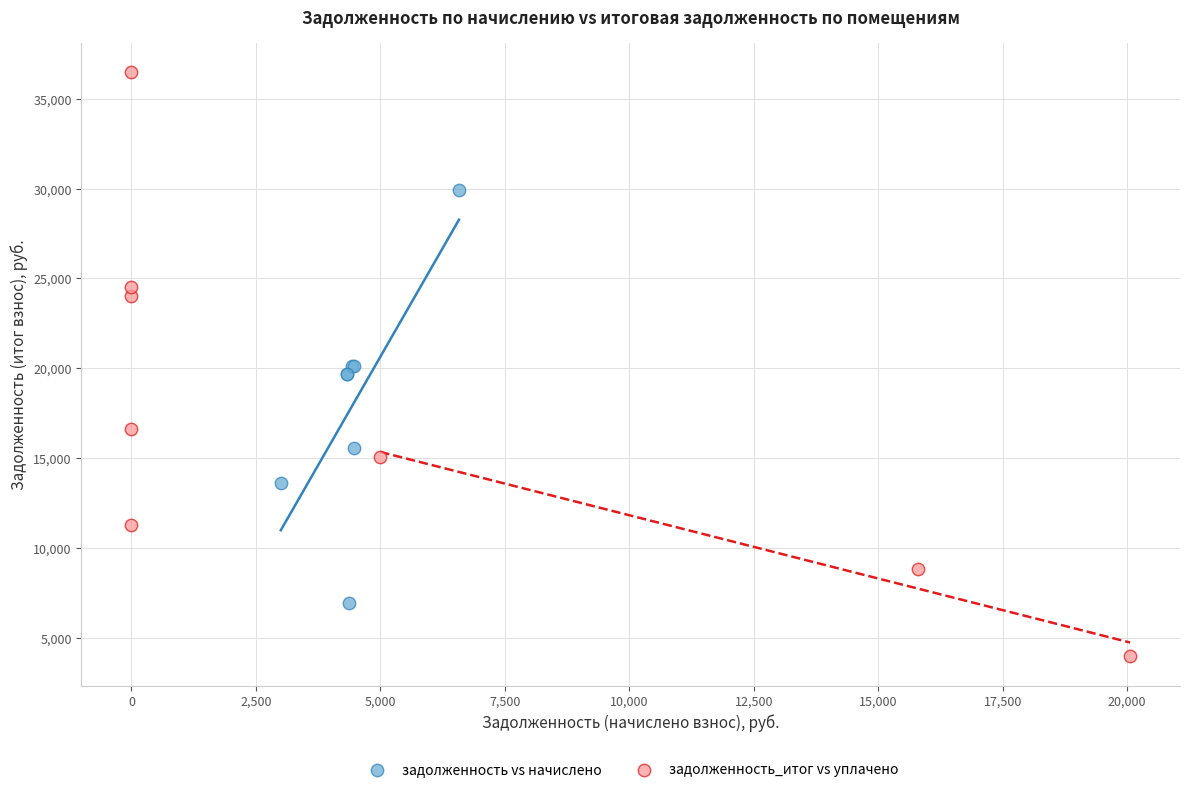

Which series contains the highest Y value?

задолженность_итог vs уплачено